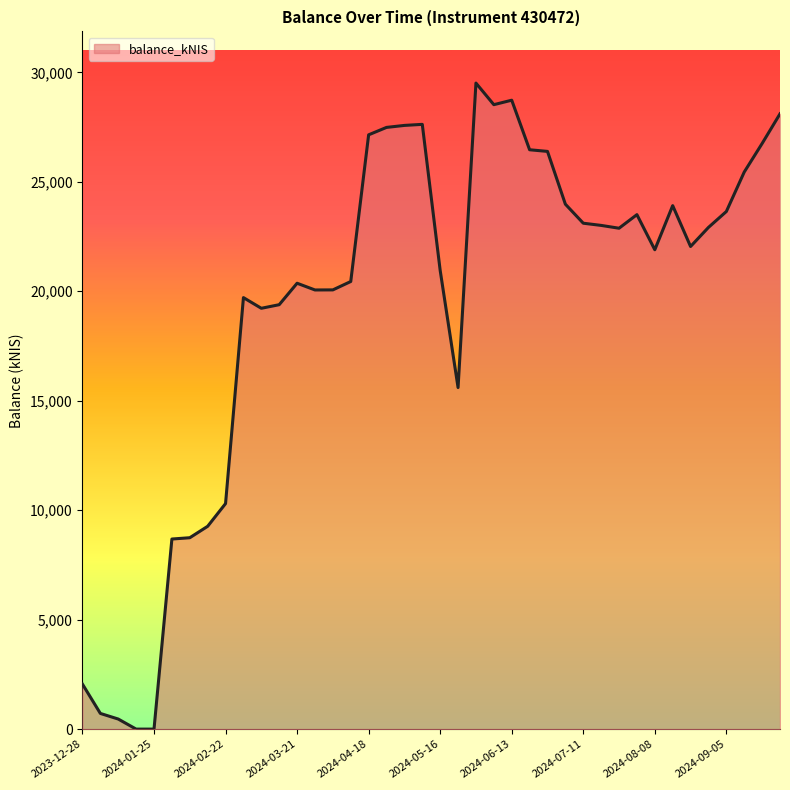

Which label corresponds to the smallest value in the chart?

2024-01-18